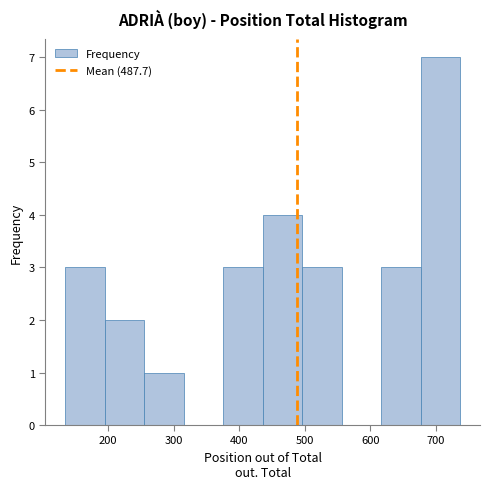

How tall is the bar that spans 130 to 190 on the x-axis? Neither the bar edges nor the heights are printed on the chart, so give them approximately, as read against the axes.

3